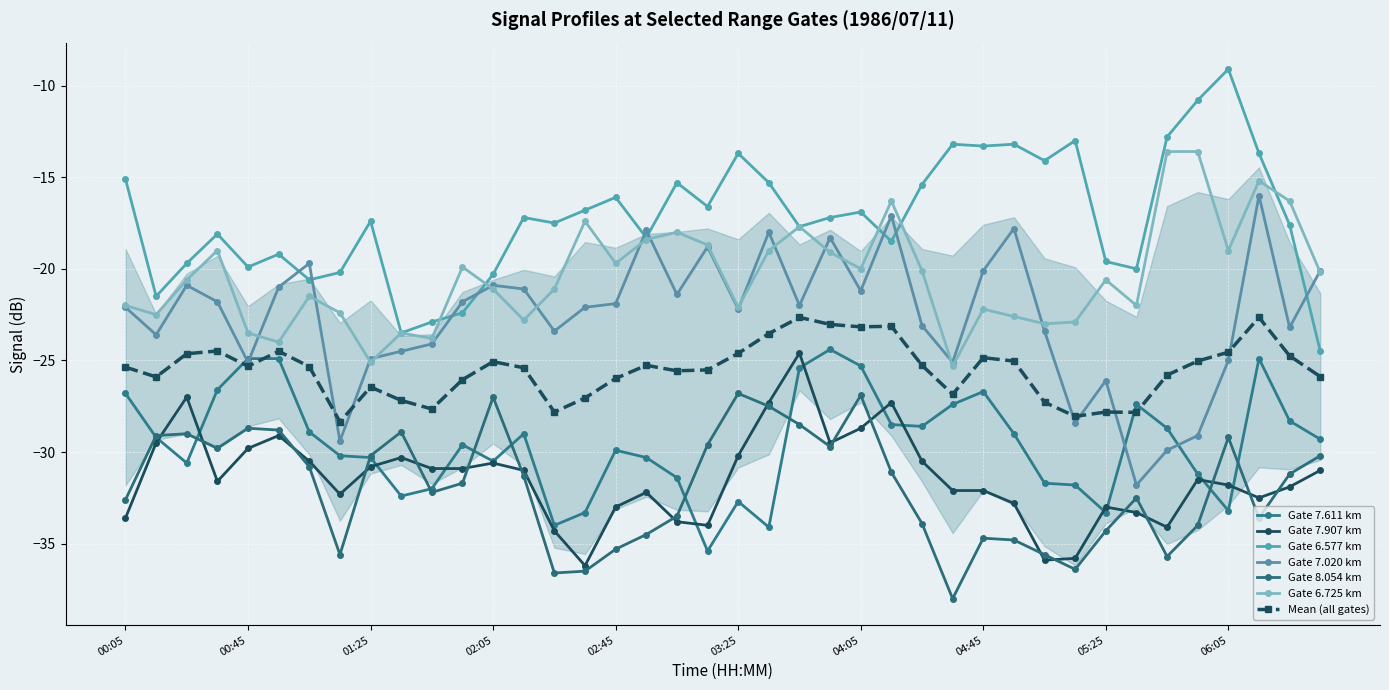

Rank the series by their maximum value, from lowest to highest.

8.054, 7.907, 7.611, 7.020, 6.725, 6.577